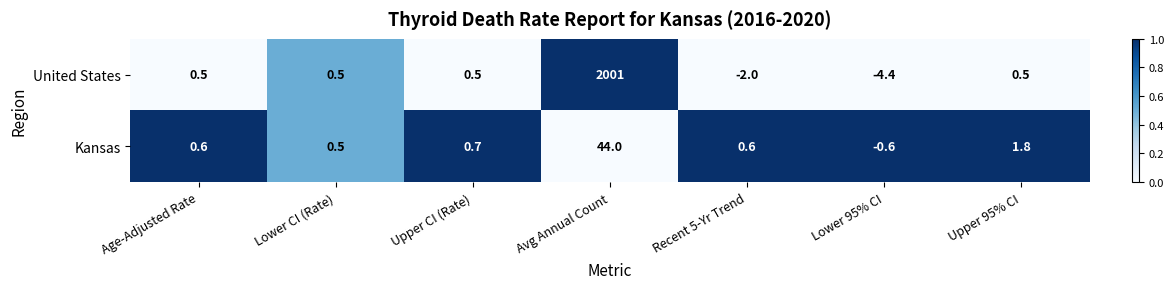

Is it true that Kansas equals -0.6 at Lower 95% CI?

True